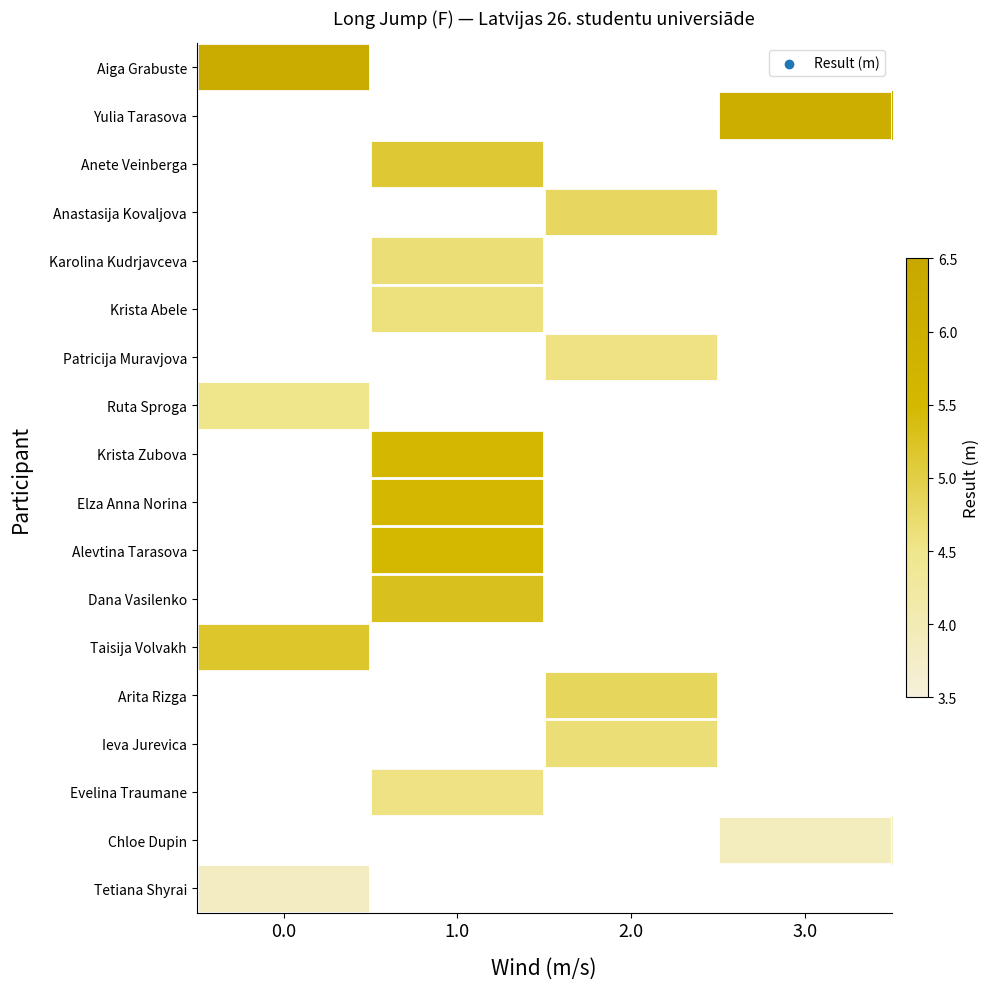

How many categories are shown in the chart?

4